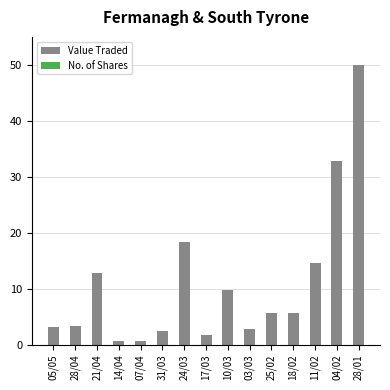

What is the label of the 14th bar from the left?

04/02